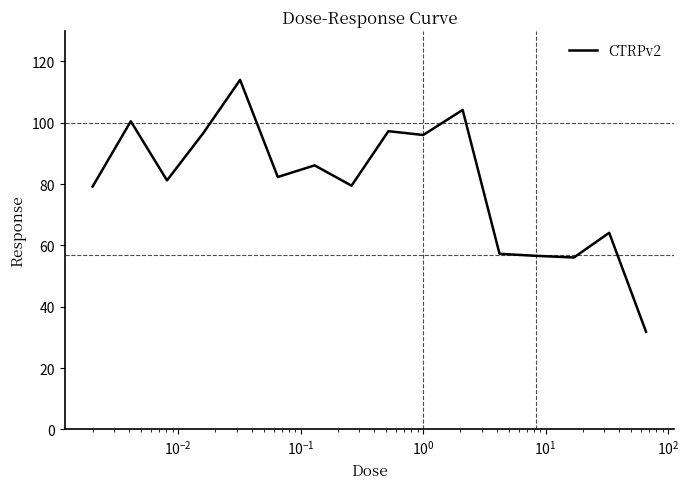

How many lines are shown in the chart?

1